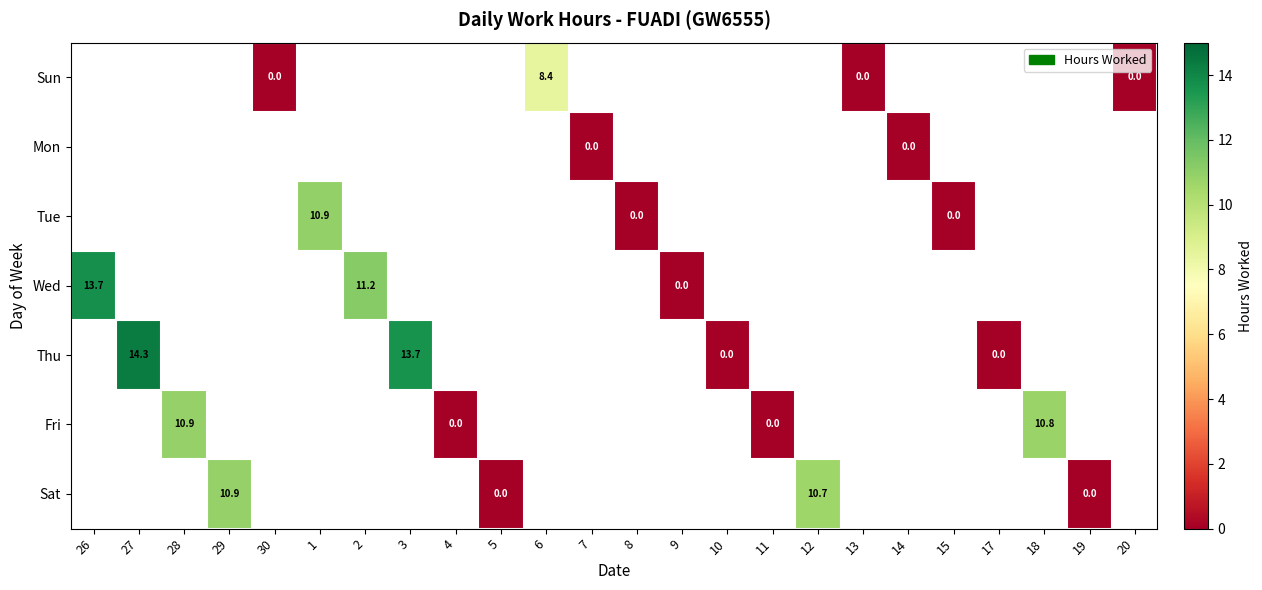

Is it true that Sat equals 5.5 at 29?

False